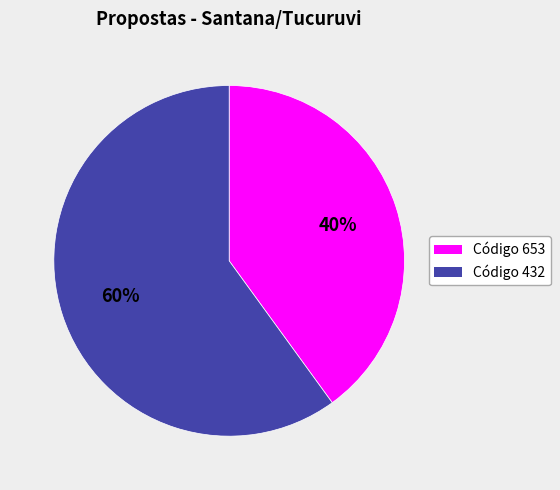

What is the smallest slice in the pie chart?

Código 653